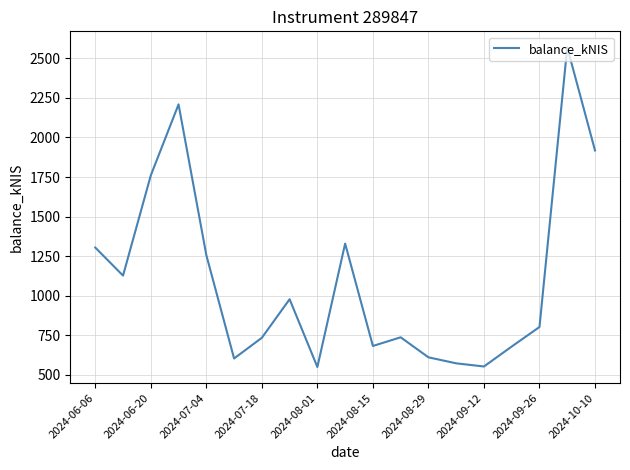

What is the difference between the maximum and minimum values?

2020.9